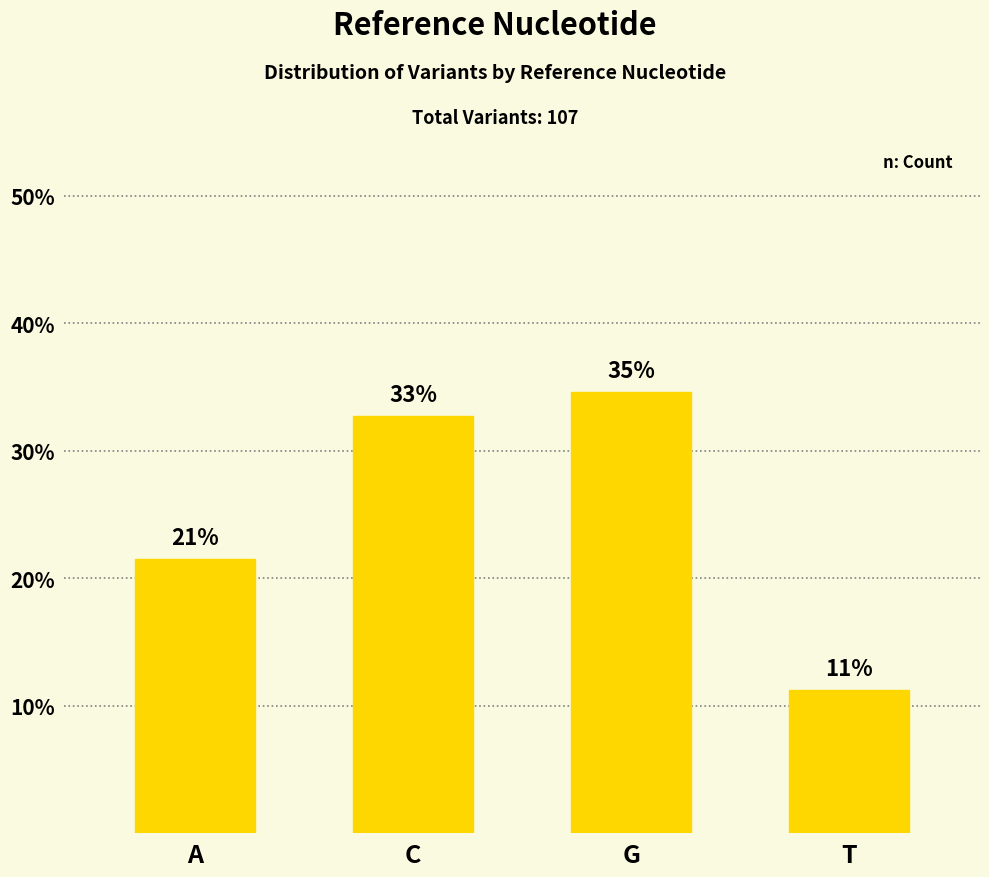

The value at G is 15.7. True or false?

False